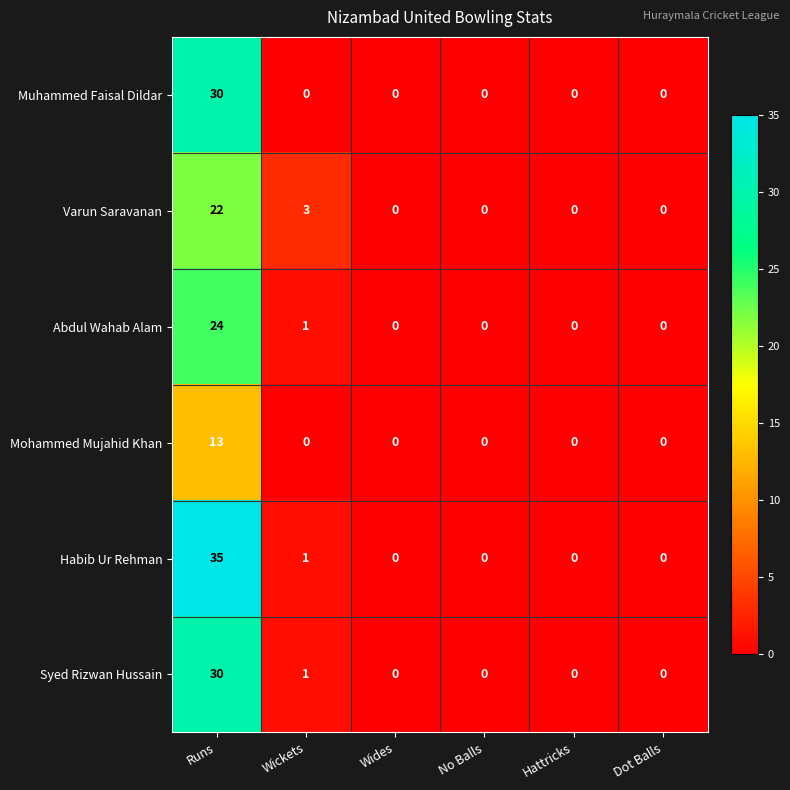

What is the maximum value shown in the chart?

35